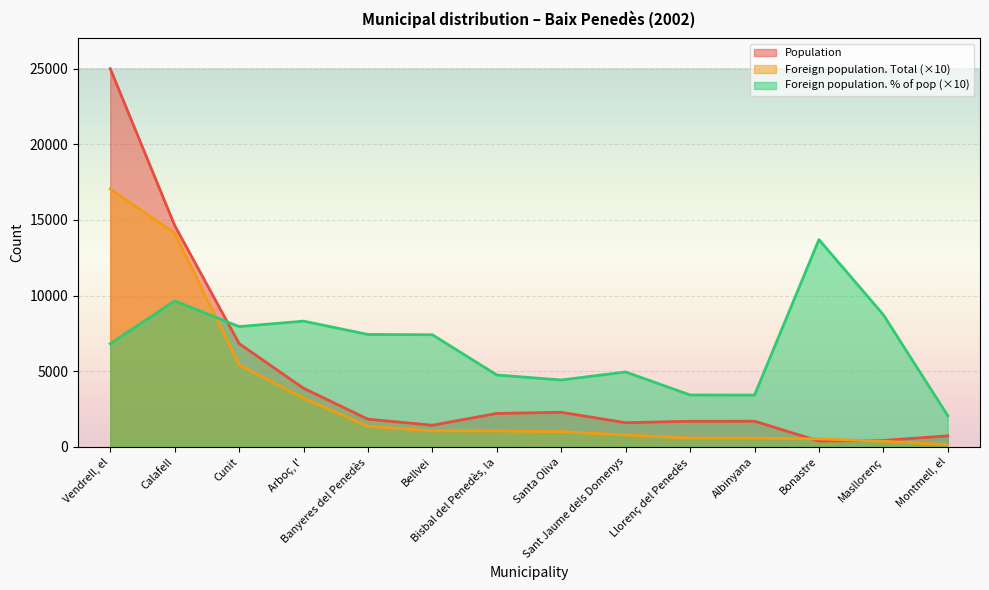

At which category does Population reach its first local valley?

Bellvei